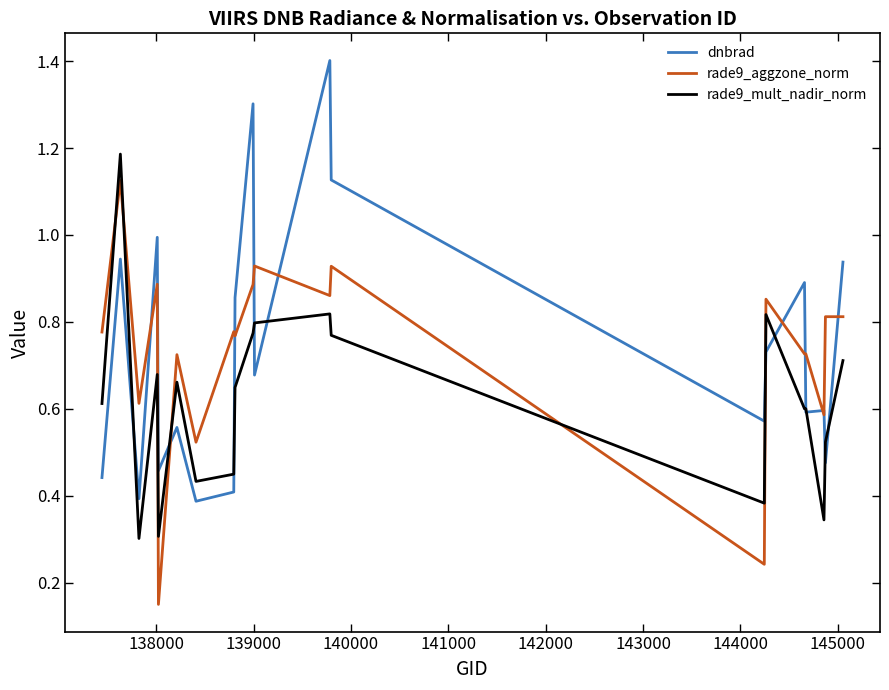

After their last crossing, which series has the higher values: rade9_mult_nadir_norm or rade9_aggzone_norm?

rade9_aggzone_norm